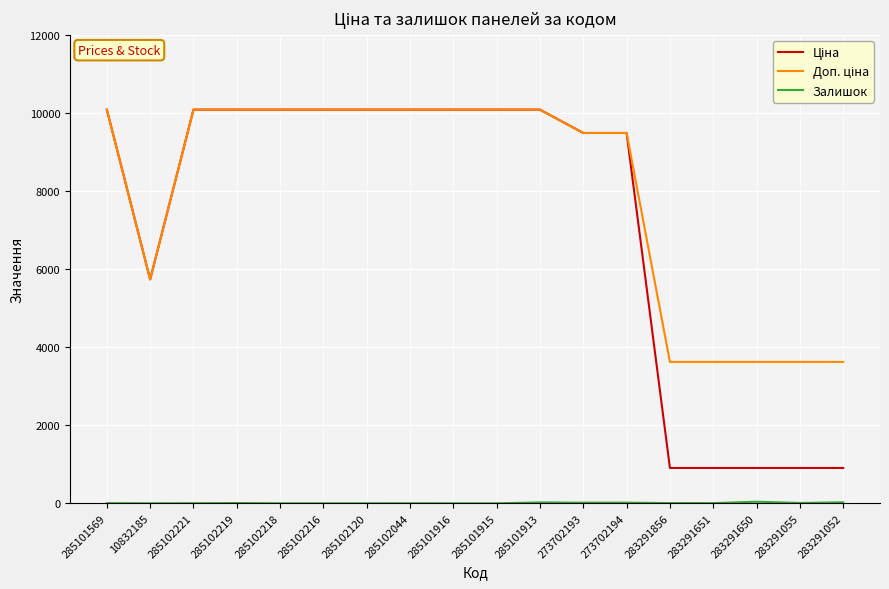

What is the greatest value displayed?

10085.8